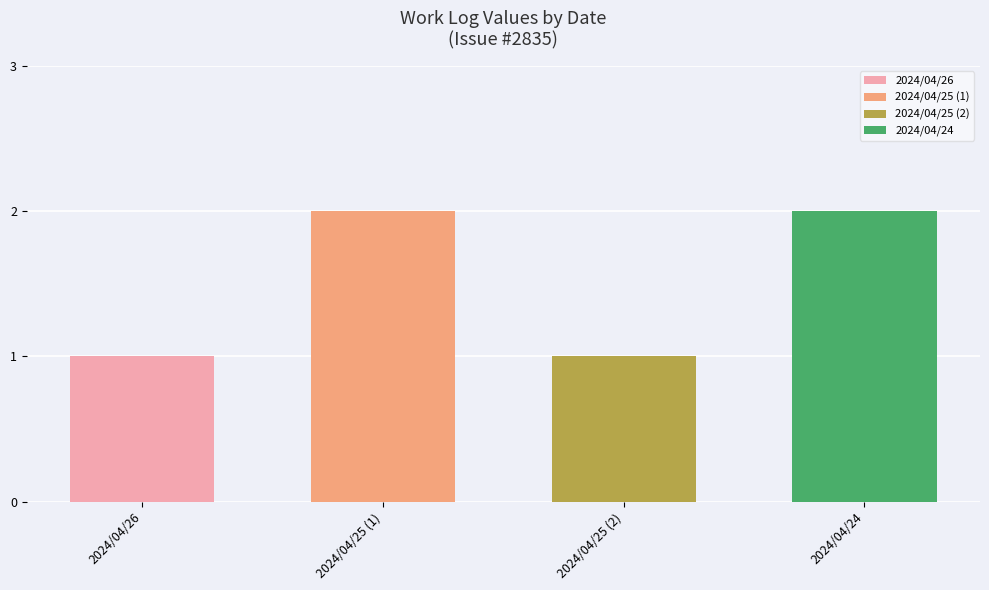

How many values are below 2?

2